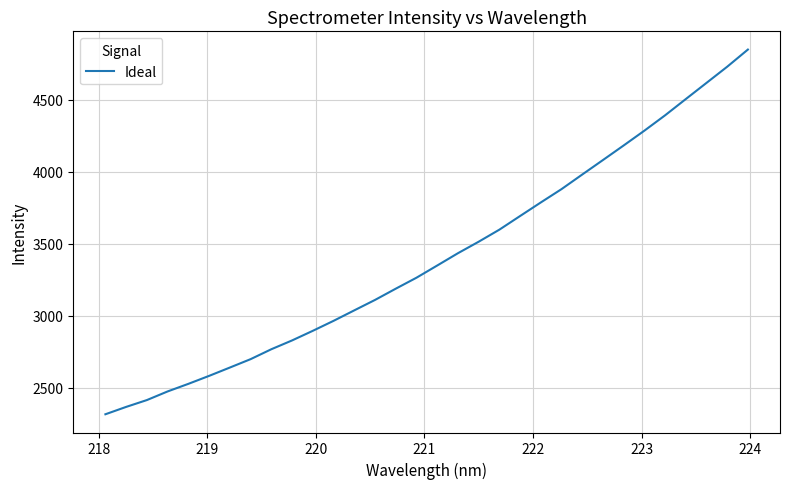

How many lines are shown in the chart?

1